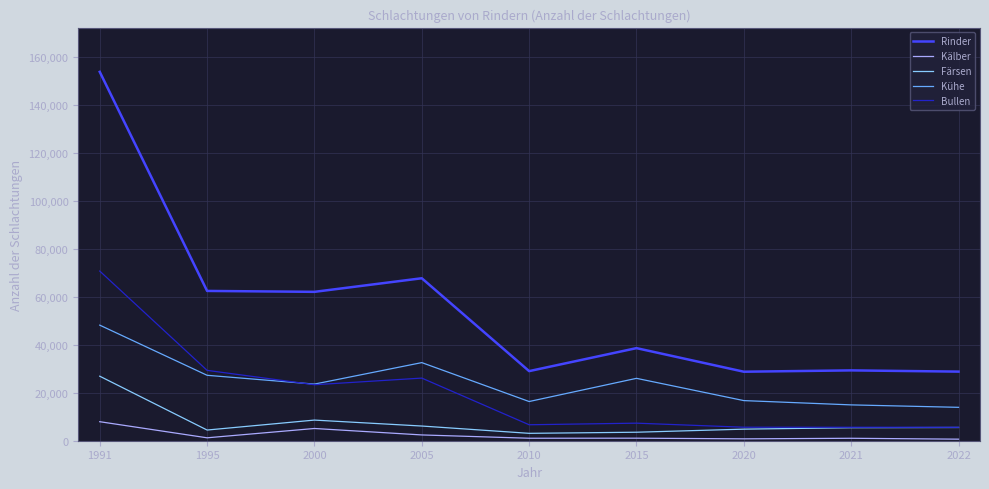

What value does the Rinder series have at 2020?

28736